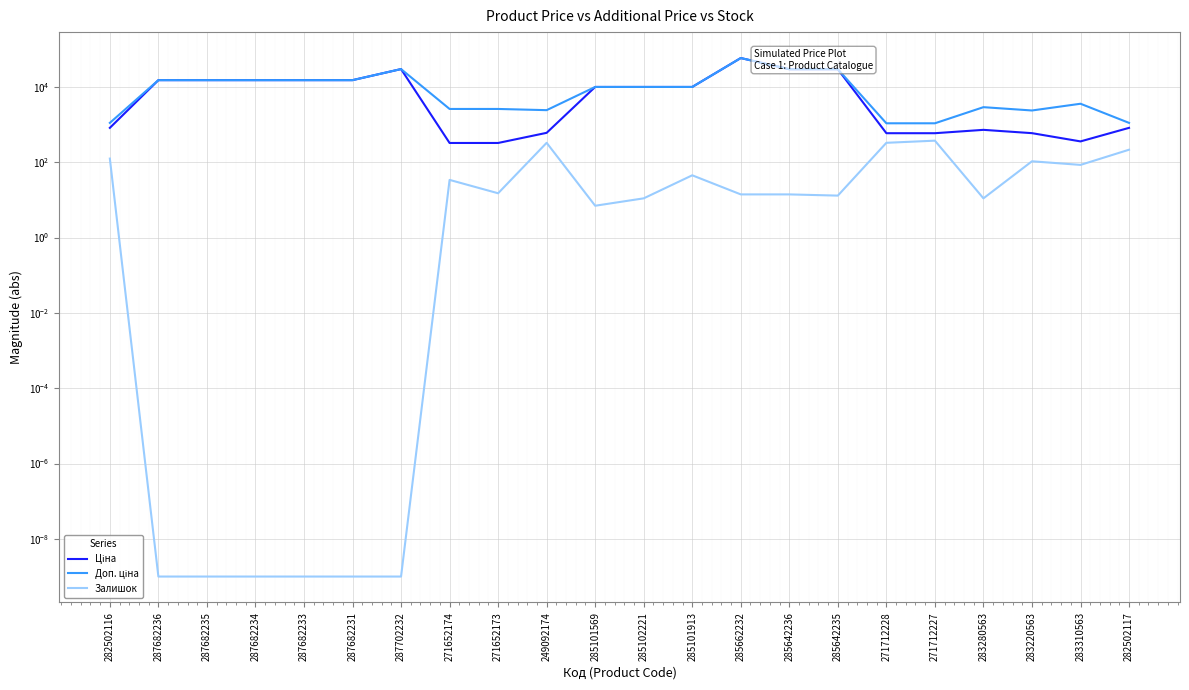

What is the value of the Ціна point at the 5th from the left?

15120.0